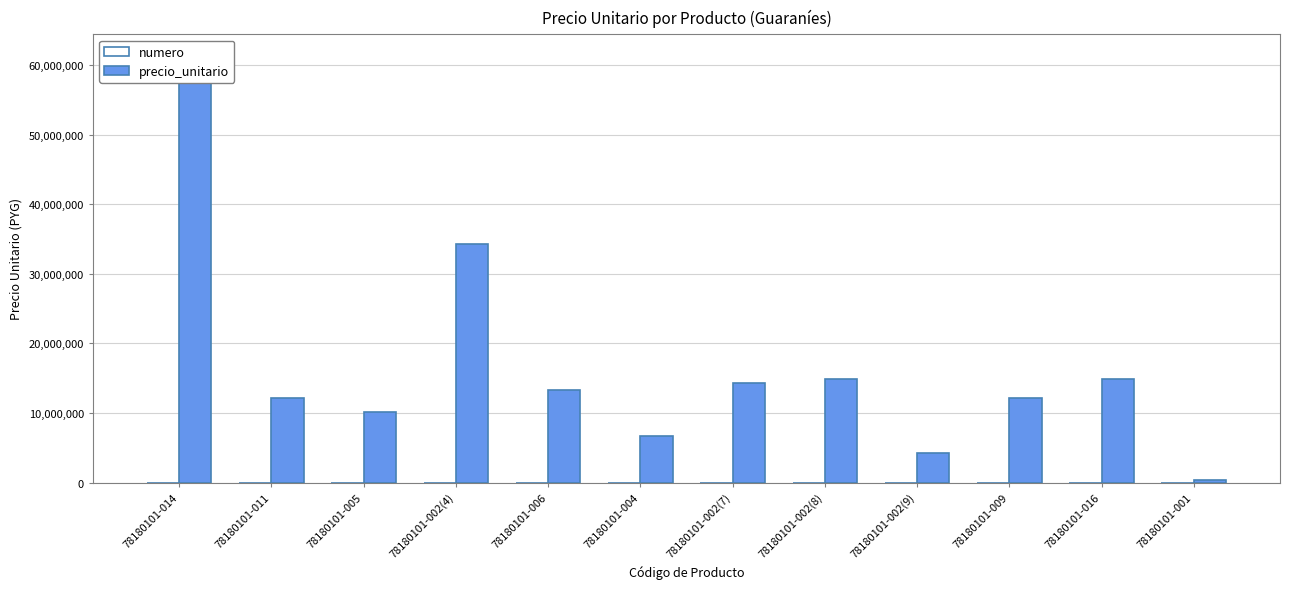

How many data points does each series have?

12